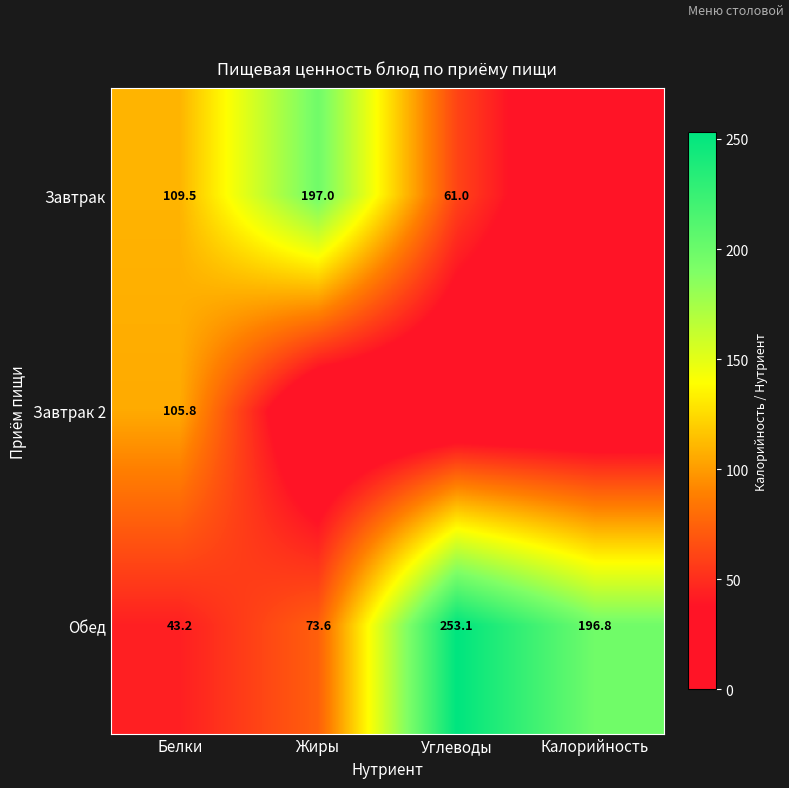

How many values in the Обед series are below 196?

2